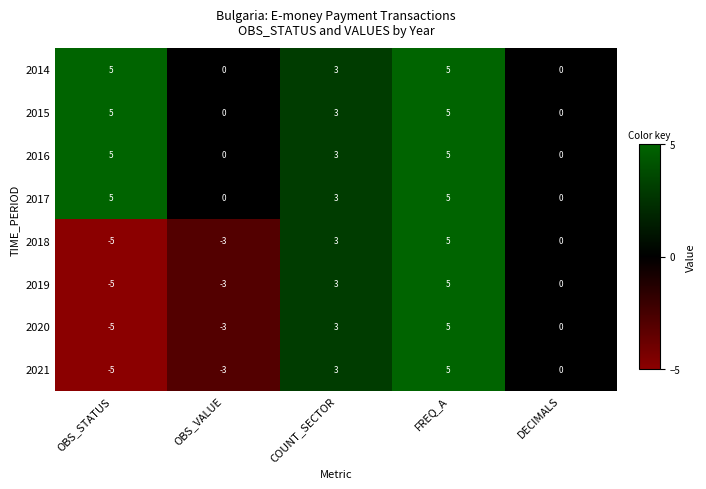

What is the greatest value displayed?

5